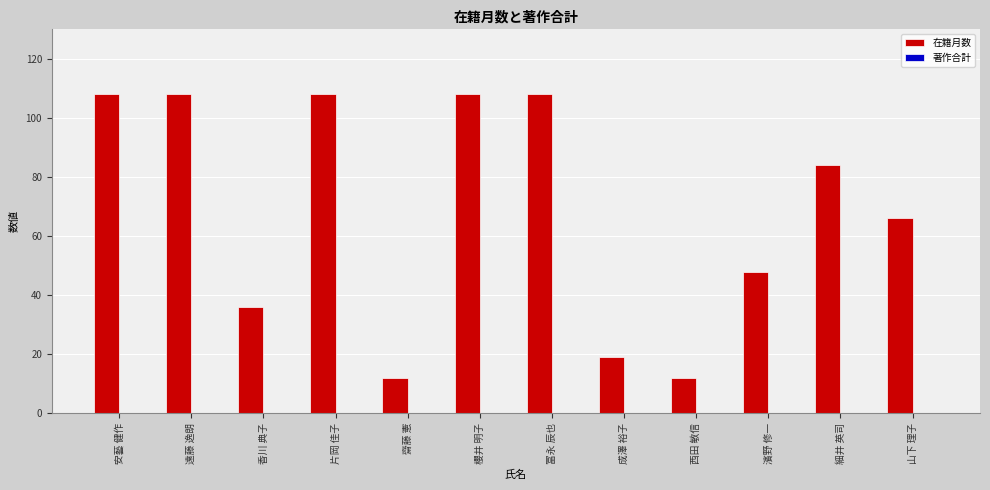

Reading right to left, what are all the values shown in this chart?

66	84	48	12	19	108	108	12	108	36	108	108